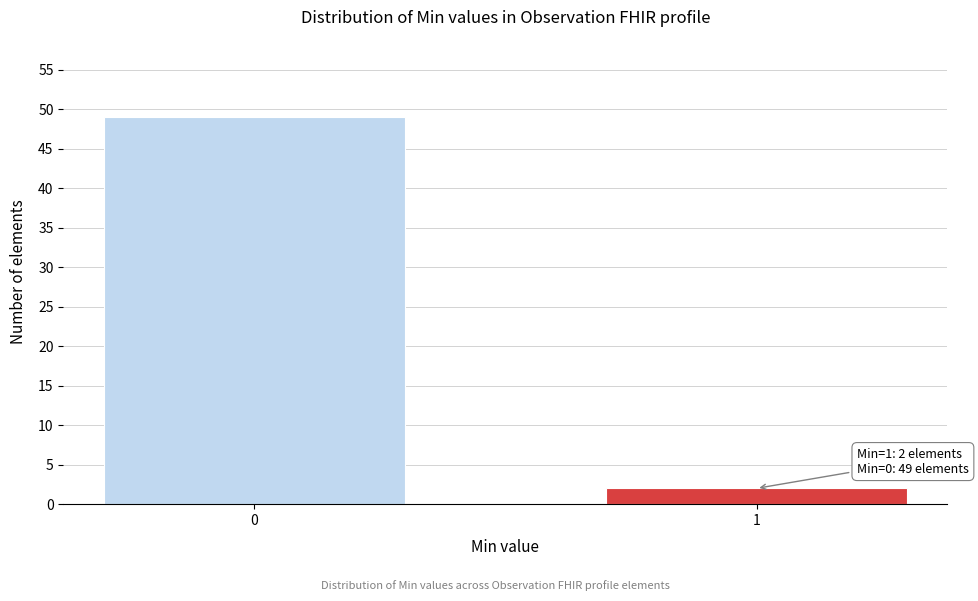

Reading right to left, extract all data points from this chart.

2	49